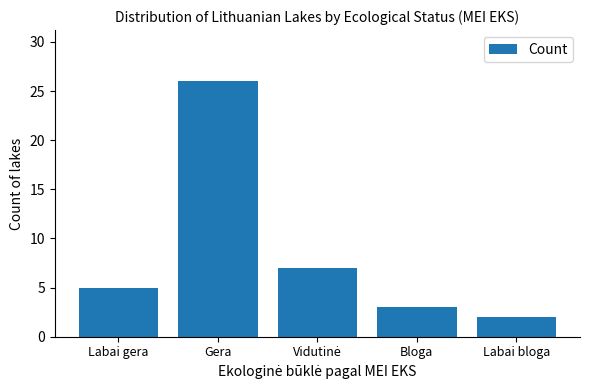

Reading left to right, extract all data points from this chart.

5	26	7	3	2